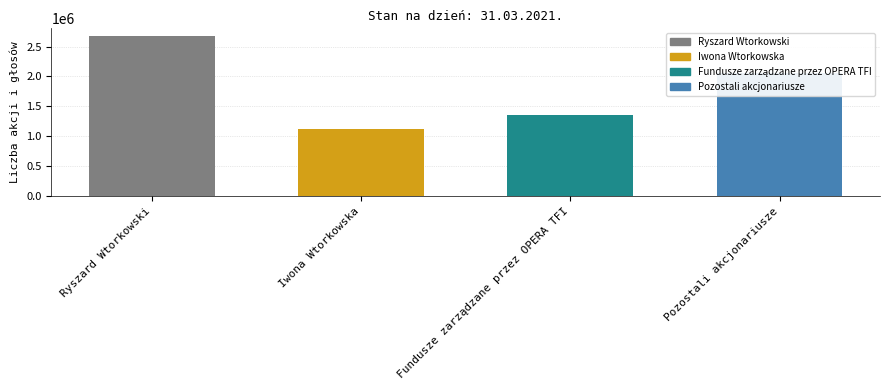

What is the difference between the values at Ryszard Wtorkowski and Iwona Wtorkowska?

1550610